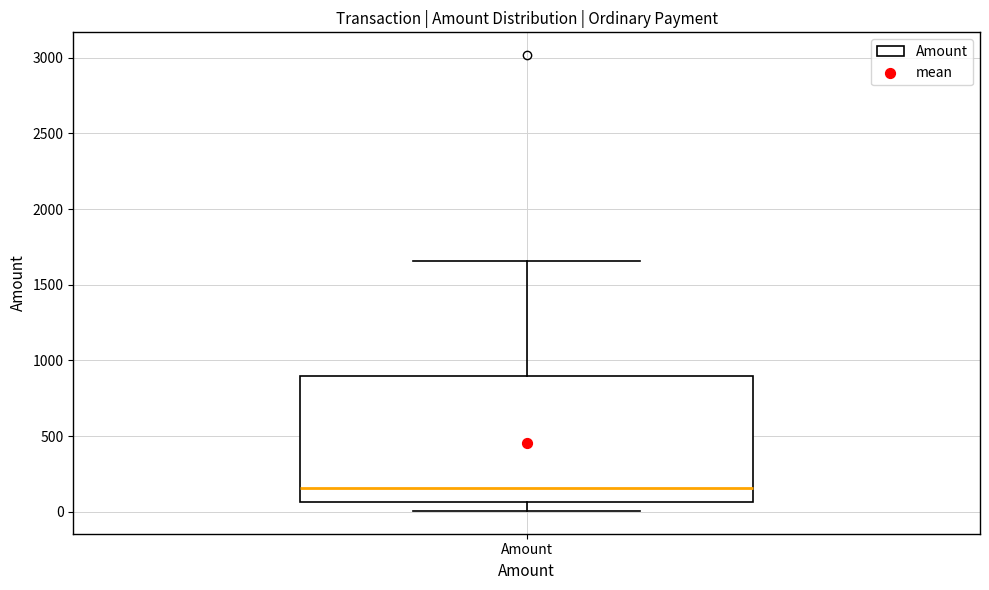

Where does the lower whisker of the box for Amount end on the y-axis? The values are not printed on the chart, so give them approximately, as read against the axis.

0